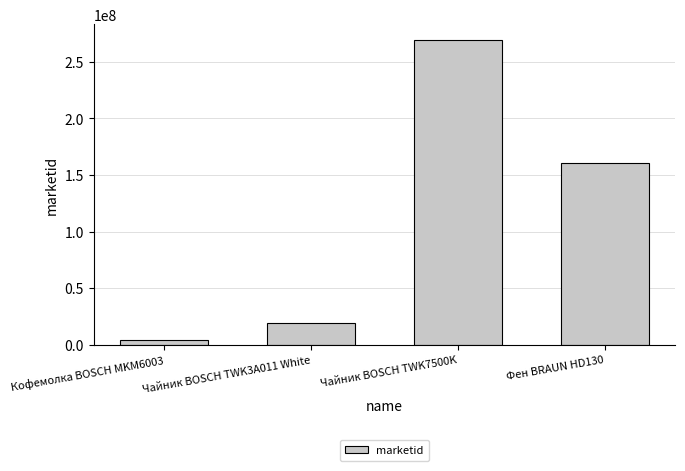

Reading left to right, list all the values displayed in this chart.

3786697	19447083	269802925	160581888